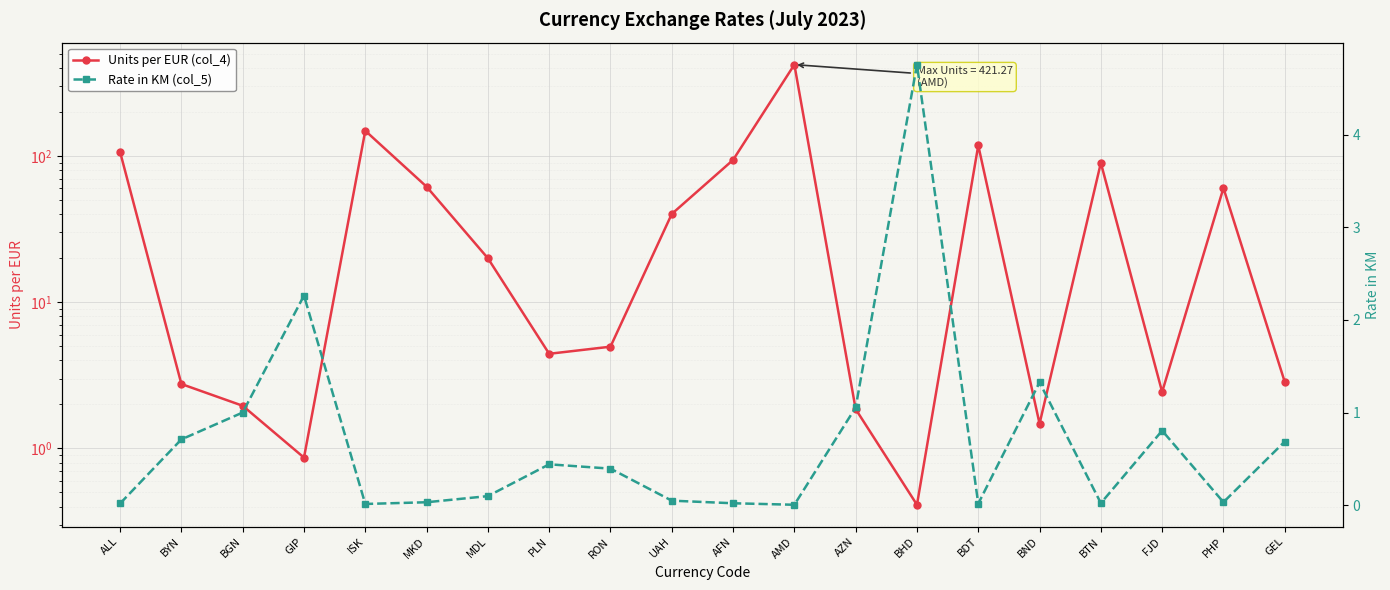

How many interior local valleys does the Rate in KM (col_5) series have?

5